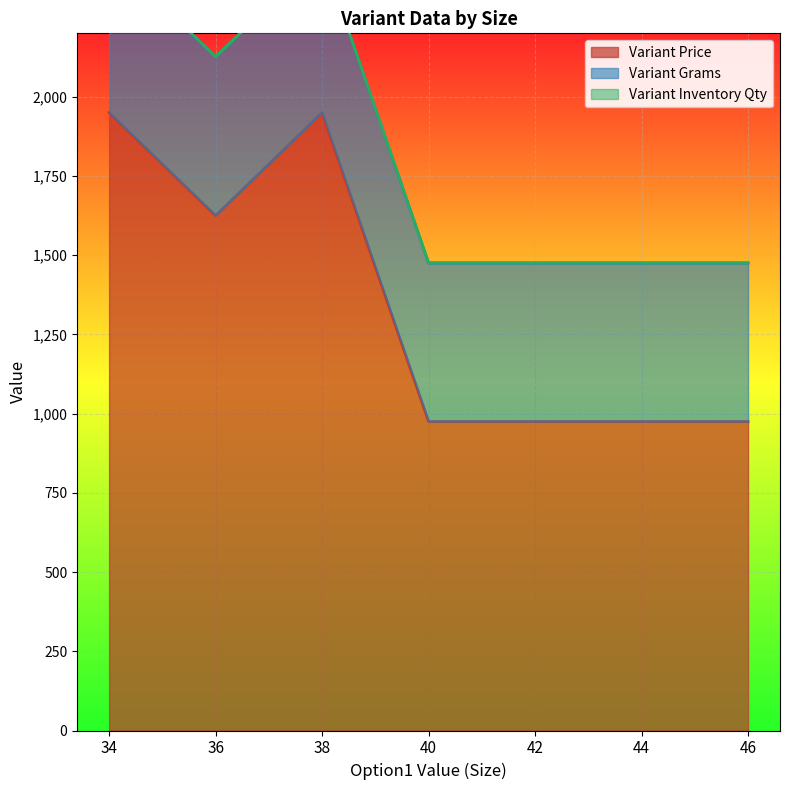

Does the chart display data point markers on the line(s)?

No